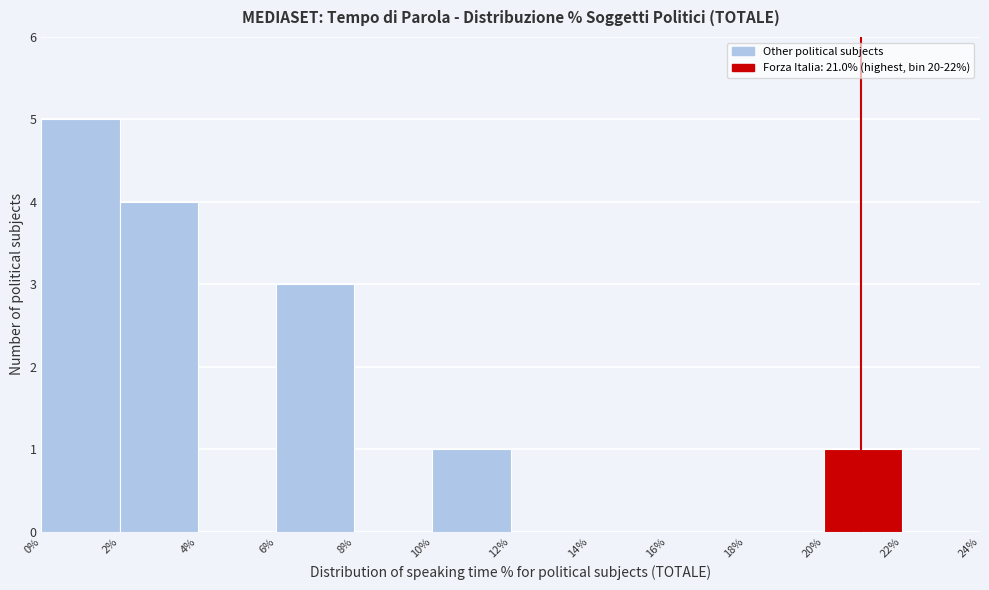

What is the height of the bar covering 10% to 12% on the x-axis? The values are not printed on the chart, so give them approximately, as read against the axis.

1